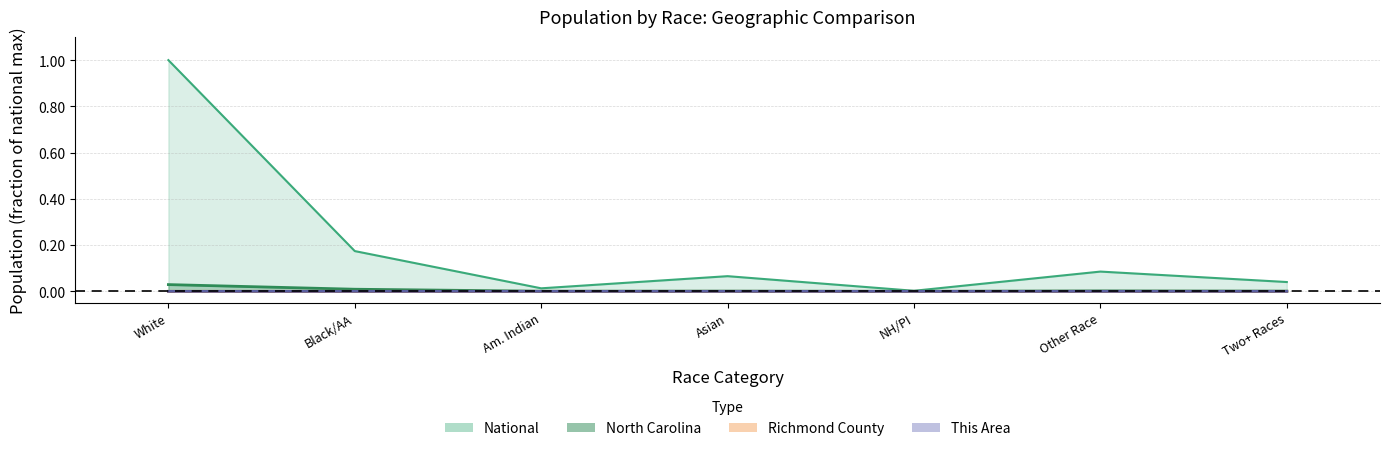

Is the value of Richmond County at Black/AA greater than the value of This Area at Other Race?

Yes